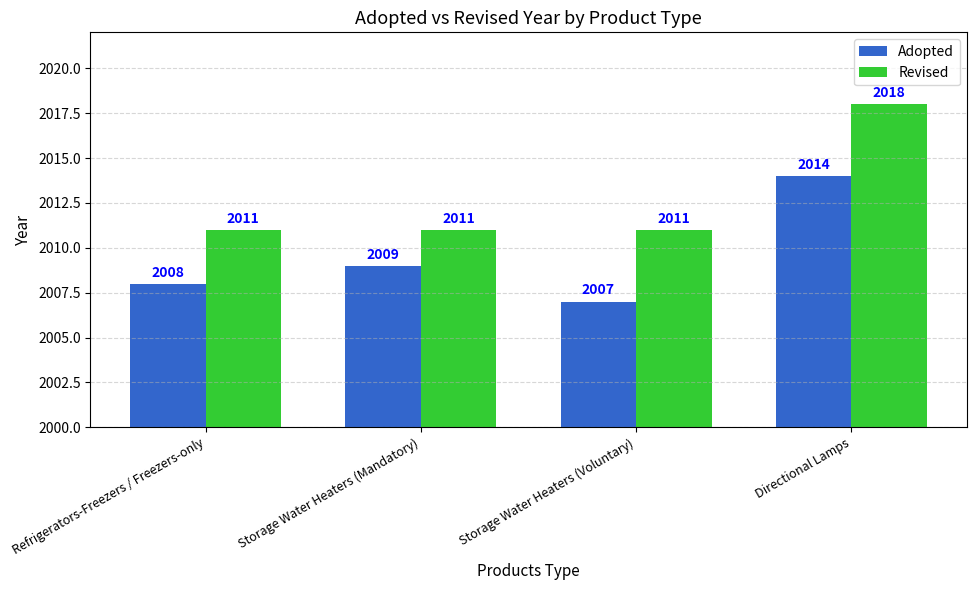

Reading left to right, list all the values displayed in this chart.

Adopted: 2008	2009	2007	2014
Revised: 2011	2011	2011	2018